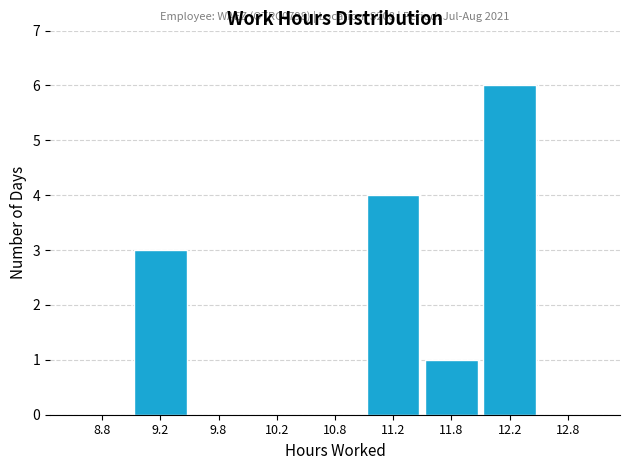

Reading left to right, extract all data points from this chart.

8.8=0	9.2=3	9.8=0	10.2=0	10.8=0	11.2=4	11.8=1	12.2=6	12.8=0